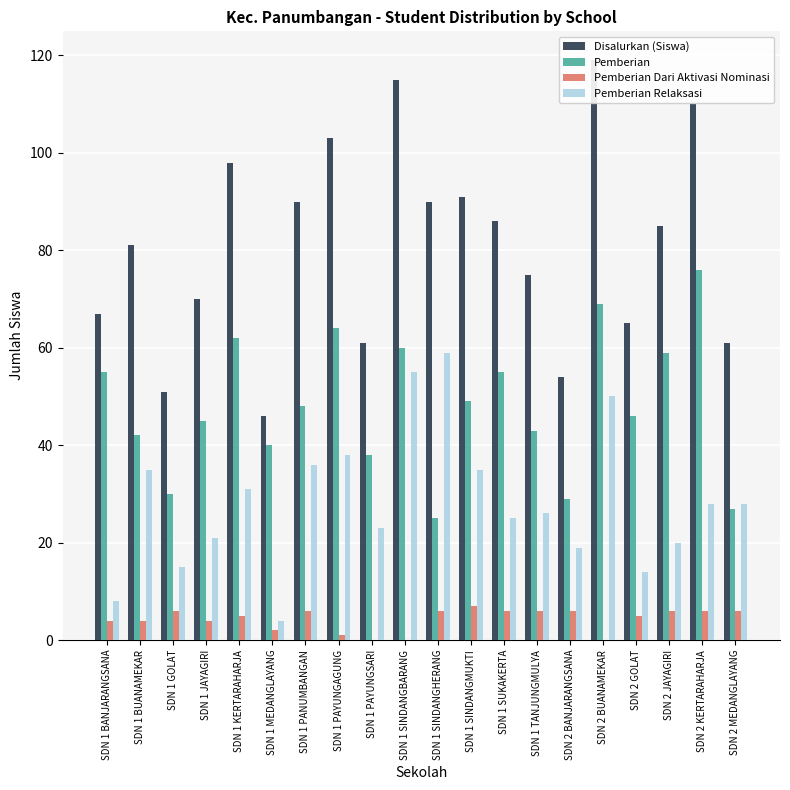

Reading left to right, transcribe all the data shown in this chart.

Disalurkan (Siswa): SDN 1 BANJARANGSANA=67	SDN 1 BUANAMEKAR=81	SDN 1 GOLAT=51	SDN 1 JAYAGIRI=70	SDN 1 KERTARAHARJA=98	SDN 1 MEDANGLAYANG=46	SDN 1 PANUMBANGAN=90	SDN 1 PAYUNGAGUNG=103	SDN 1 PAYUNGSARI=61	SDN 1 SINDANGBARANG=115	SDN 1 SINDANGHERANG=90	SDN 1 SINDANGMUKTI=91	SDN 1 SUKAKERTA=86	SDN 1 TANJUNGMULYA=75	SDN 2 BANJARANGSANA=54	SDN 2 BUANAMEKAR=119	SDN 2 GOLAT=65	SDN 2 JAYAGIRI=85	SDN 2 KERTARAHARJA=110	SDN 2 MEDANGLAYANG=61
Pemberian: SDN 1 BANJARANGSANA=55	SDN 1 BUANAMEKAR=42	SDN 1 GOLAT=30	SDN 1 JAYAGIRI=45	SDN 1 KERTARAHARJA=62	SDN 1 MEDANGLAYANG=40	SDN 1 PANUMBANGAN=48	SDN 1 PAYUNGAGUNG=64	SDN 1 PAYUNGSARI=38	SDN 1 SINDANGBARANG=60	SDN 1 SINDANGHERANG=25	SDN 1 SINDANGMUKTI=49	SDN 1 SUKAKERTA=55	SDN 1 TANJUNGMULYA=43	SDN 2 BANJARANGSANA=29	SDN 2 BUANAMEKAR=69	SDN 2 GOLAT=46	SDN 2 JAYAGIRI=59	SDN 2 KERTARAHARJA=76	SDN 2 MEDANGLAYANG=27
Pemberian Dari Aktivasi Nominasi: SDN 1 BANJARANGSANA=4	SDN 1 BUANAMEKAR=4	SDN 1 GOLAT=6	SDN 1 JAYAGIRI=4	SDN 1 KERTARAHARJA=5	SDN 1 MEDANGLAYANG=2	SDN 1 PANUMBANGAN=6	SDN 1 PAYUNGAGUNG=1	SDN 1 PAYUNGSARI=0	SDN 1 SINDANGBARANG=0	SDN 1 SINDANGHERANG=6	SDN 1 SINDANGMUKTI=7	SDN 1 SUKAKERTA=6	SDN 1 TANJUNGMULYA=6	SDN 2 BANJARANGSANA=6	SDN 2 BUANAMEKAR=0	SDN 2 GOLAT=5	SDN 2 JAYAGIRI=6	SDN 2 KERTARAHARJA=6	SDN 2 MEDANGLAYANG=6
Pemberian Relaksasi: SDN 1 BANJARANGSANA=8	SDN 1 BUANAMEKAR=35	SDN 1 GOLAT=15	SDN 1 JAYAGIRI=21	SDN 1 KERTARAHARJA=31	SDN 1 MEDANGLAYANG=4	SDN 1 PANUMBANGAN=36	SDN 1 PAYUNGAGUNG=38	SDN 1 PAYUNGSARI=23	SDN 1 SINDANGBARANG=55	SDN 1 SINDANGHERANG=59	SDN 1 SINDANGMUKTI=35	SDN 1 SUKAKERTA=25	SDN 1 TANJUNGMULYA=26	SDN 2 BANJARANGSANA=19	SDN 2 BUANAMEKAR=50	SDN 2 GOLAT=14	SDN 2 JAYAGIRI=20	SDN 2 KERTARAHARJA=28	SDN 2 MEDANGLAYANG=28